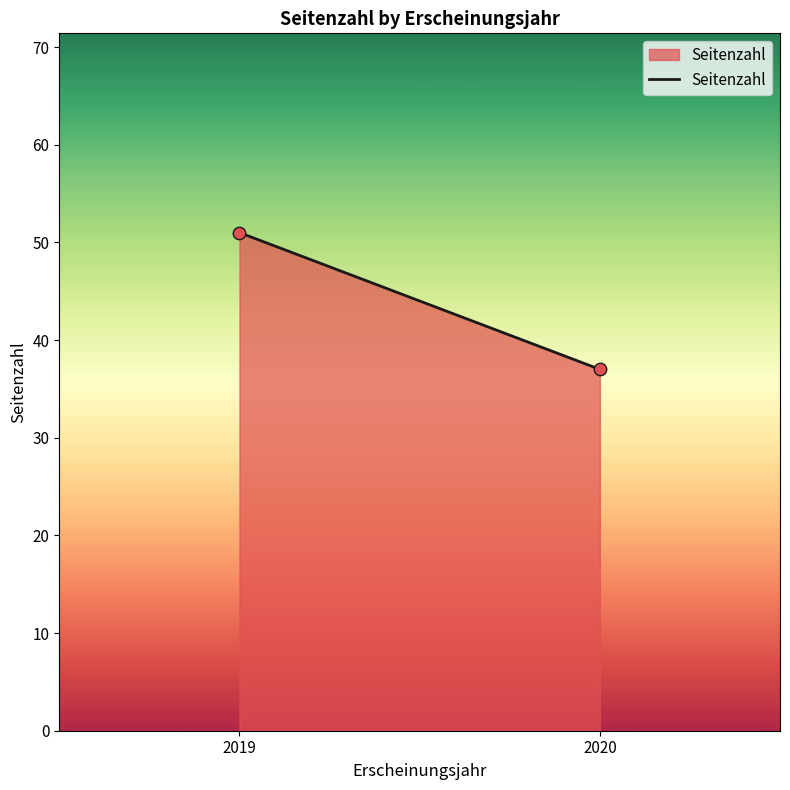

What is the range of Y values (max minus min)?

14